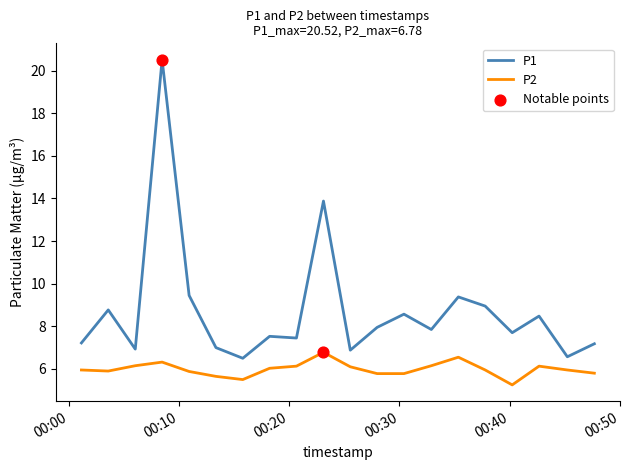

True or false: P2 and P1 intersect in this chart.

False